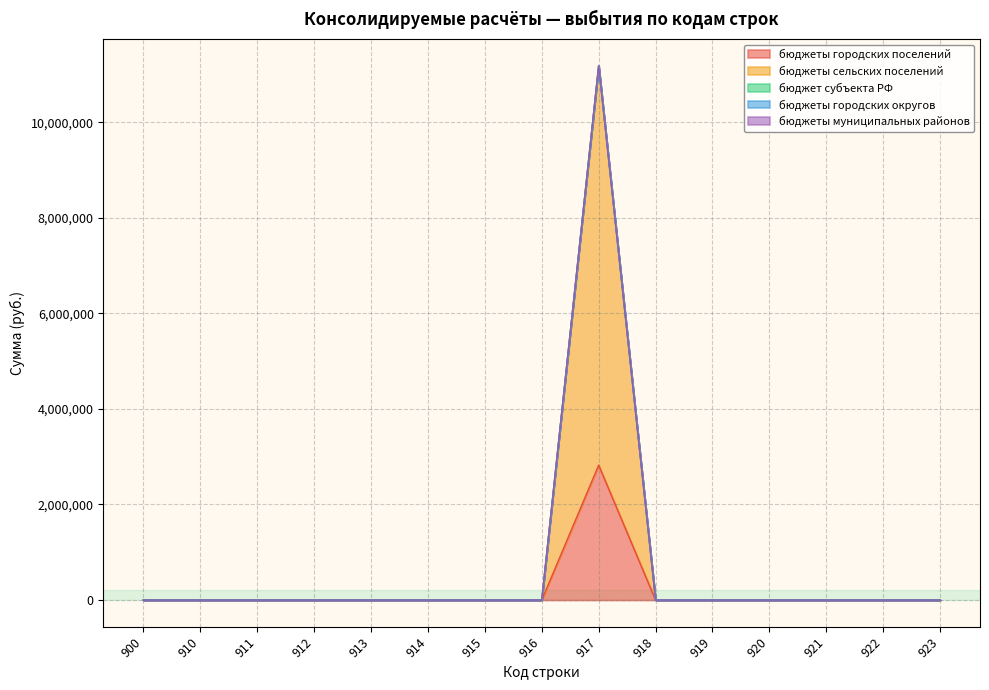

Reading right to left, what are all the values shown in this chart?

бюджеты городских поселений: 923=0.0	922=0.0	921=0.0	920=0.0	919=0.0	918=0.0	917=2822492.0	916=0.0	915=0.0	914=0.0	913=0.0	912=0.0	911=0.0	910=0.0	900=0.0
бюджеты сельских поселений: 923=0.0	922=0.0	921=0.0	920=0.0	919=0.0	918=0.0	917=8358813.3	916=0.0	915=0.0	914=0.0	913=0.0	912=0.0	911=0.0	910=0.0	900=0.0
бюджет субъекта РФ: 923=0.0	922=0.0	921=0.0	920=0.0	919=0.0	918=0.0	917=0.0	916=0.0	915=0.0	914=0.0	913=0.0	912=0.0	911=0.0	910=0.0	900=0.0
бюджеты городских округов: 923=0.0	922=0.0	921=0.0	920=0.0	919=0.0	918=0.0	917=0.0	916=0.0	915=0.0	914=0.0	913=0.0	912=0.0	911=0.0	910=0.0	900=0.0
бюджеты муниципальных районов: 923=0.0	922=0.0	921=0.0	920=0.0	919=0.0	918=0.0	917=0.0	916=0.0	915=0.0	914=0.0	913=0.0	912=0.0	911=0.0	910=0.0	900=0.0